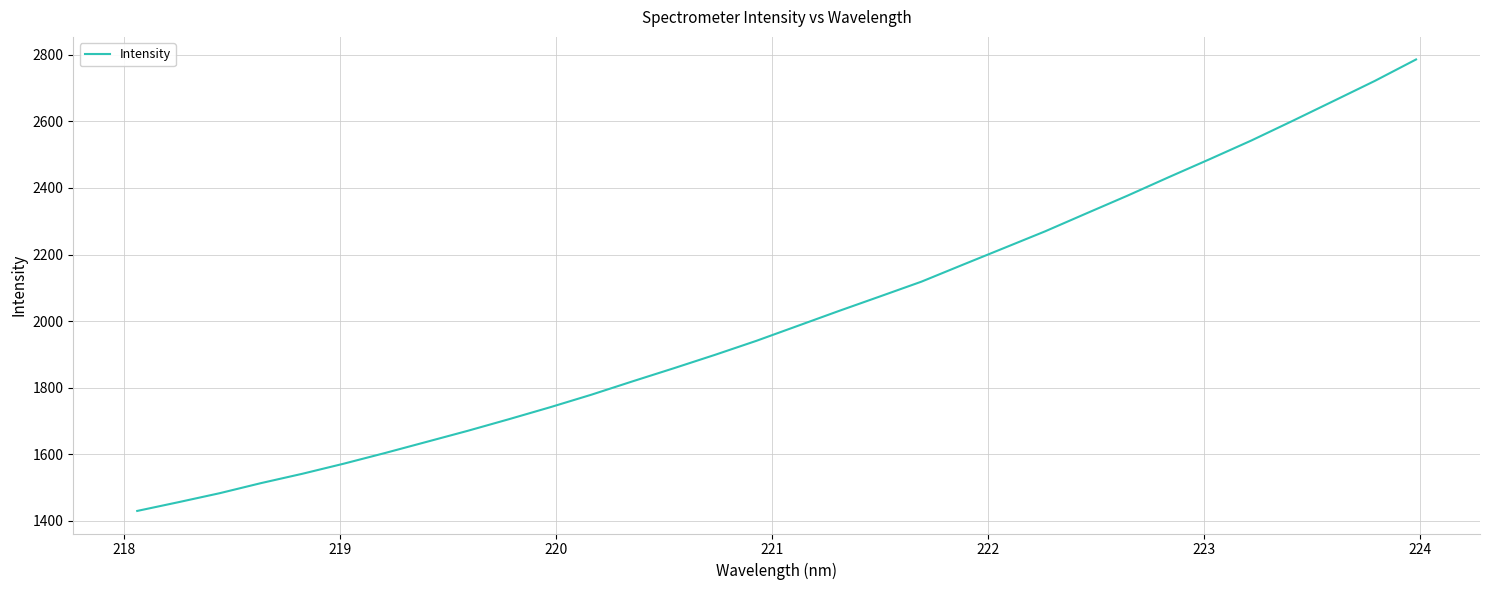

How many lines are shown in the chart?

1